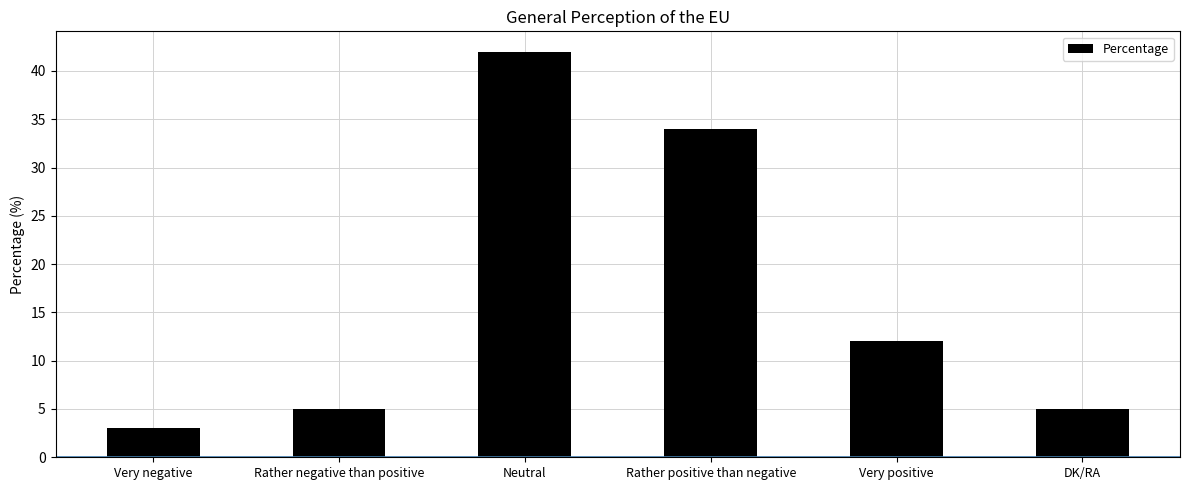

At which category does the chart reach its minimum across all series?

Very negative